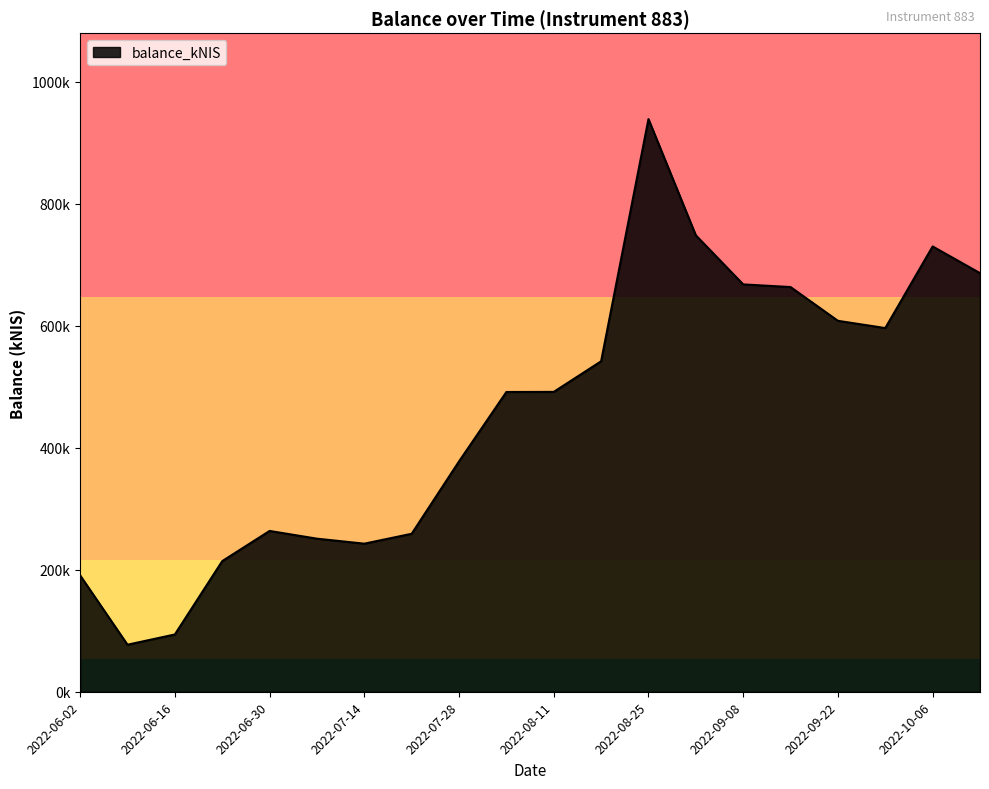

Does the chart have visible grid lines?

No